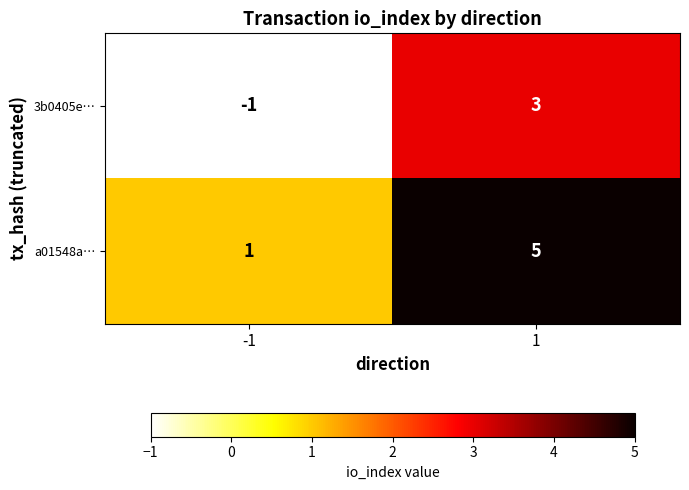

At which category does the chart reach its minimum across all series?

-1